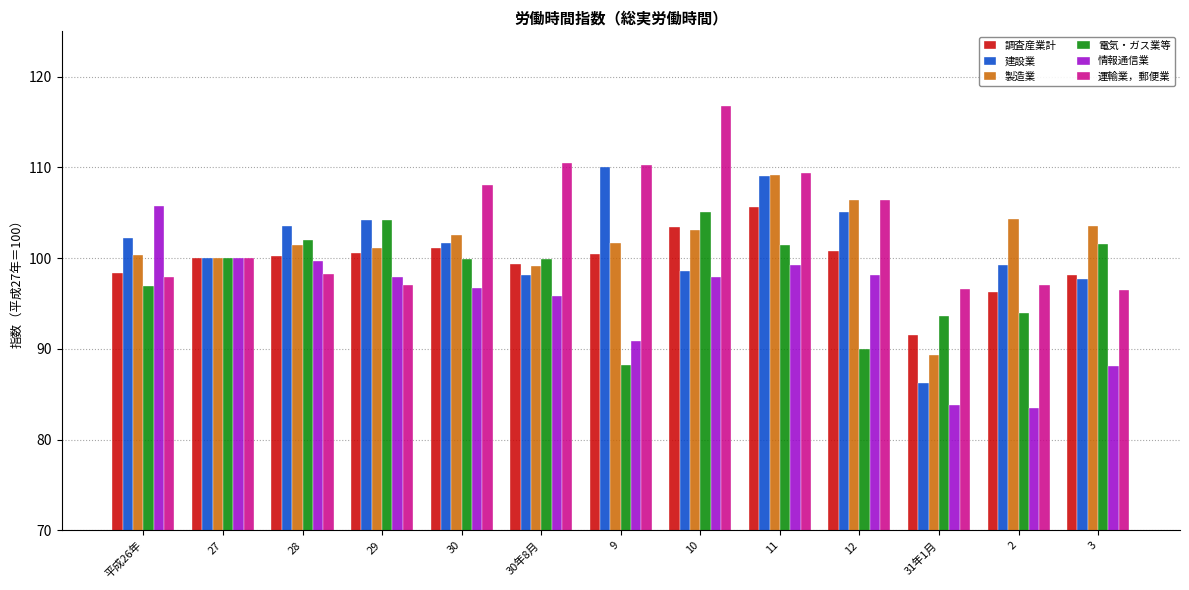

Rank the series at 平成26年 from highest to lowest value.

情報通信業, 建設業, 製造業, 調査産業計, 運輸業，郵便業, 電気・ガス業等